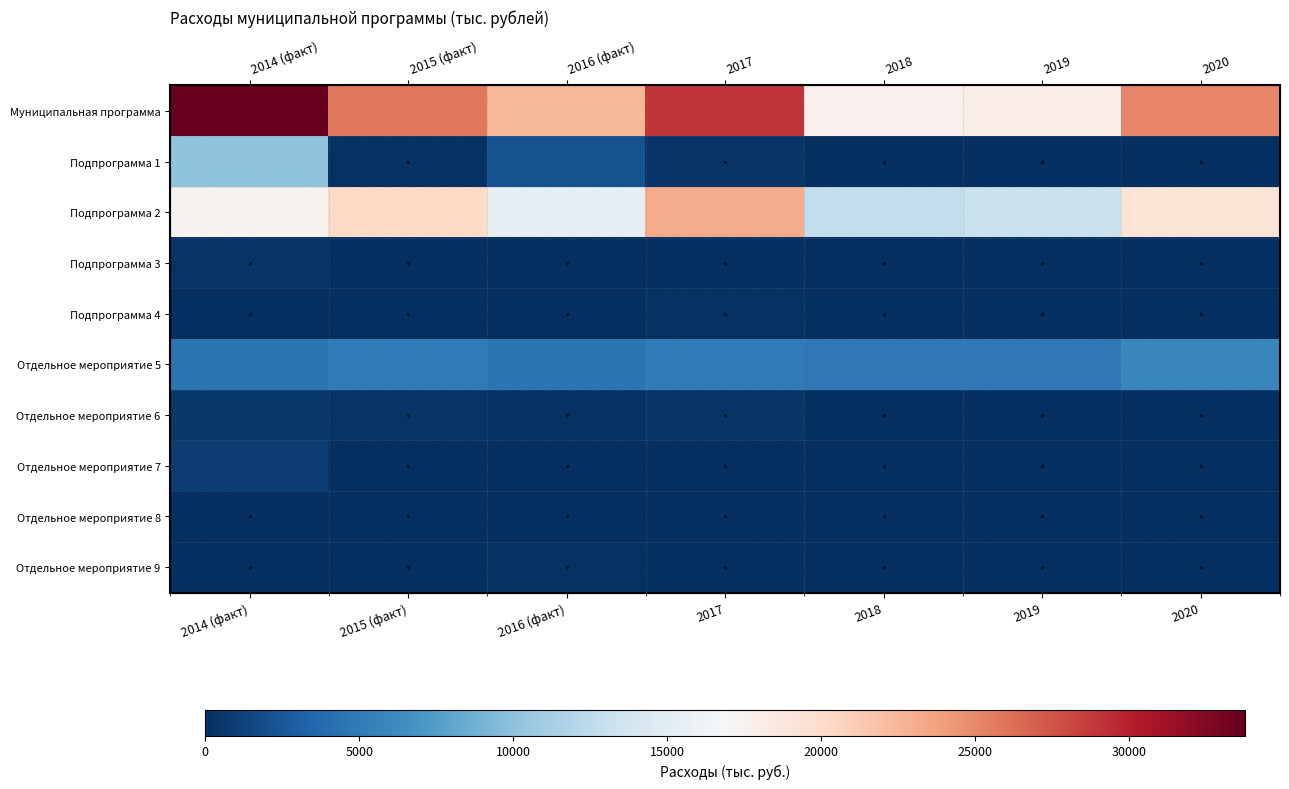

What is the difference between the Отдельное мероприятие 5 values at 2017 and 2019?

61.3